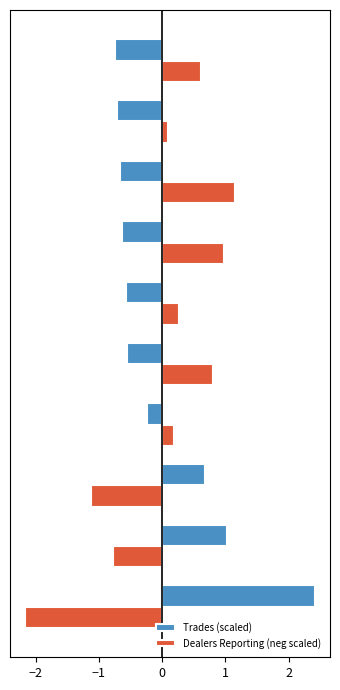

Rank the series by their maximum value, from highest to lowest.

Trades (scaled), Dealers Reporting (neg scaled)